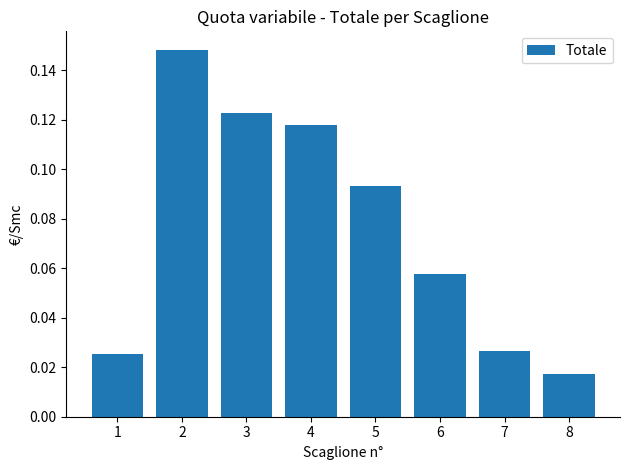

Which has a higher value, 5 or 1?

5